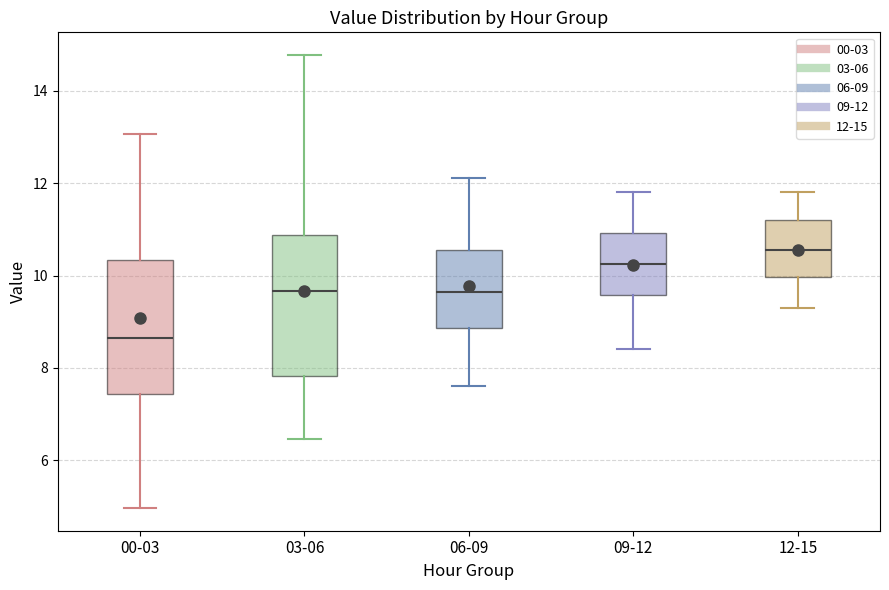

Reading left to right, transcribe this box plot: for each box, give where its median line is, the range the box spans, and where its two whiskers end, as read against the y-axis. The values are not printed on the chart, so give them approximately, as read against the axis.

00-03: median 8.6, box 7.4 to 10.4, whiskers 5.0 to 13.0
03-06: median 9.6, box 7.8 to 10.8, whiskers 6.4 to 14.8
06-09: median 9.6, box 8.8 to 10.6, whiskers 7.6 to 12.2
09-12: median 10.2, box 9.6 to 11.0, whiskers 8.4 to 11.8
12-15: median 10.6, box 10.0 to 11.2, whiskers 9.4 to 11.8